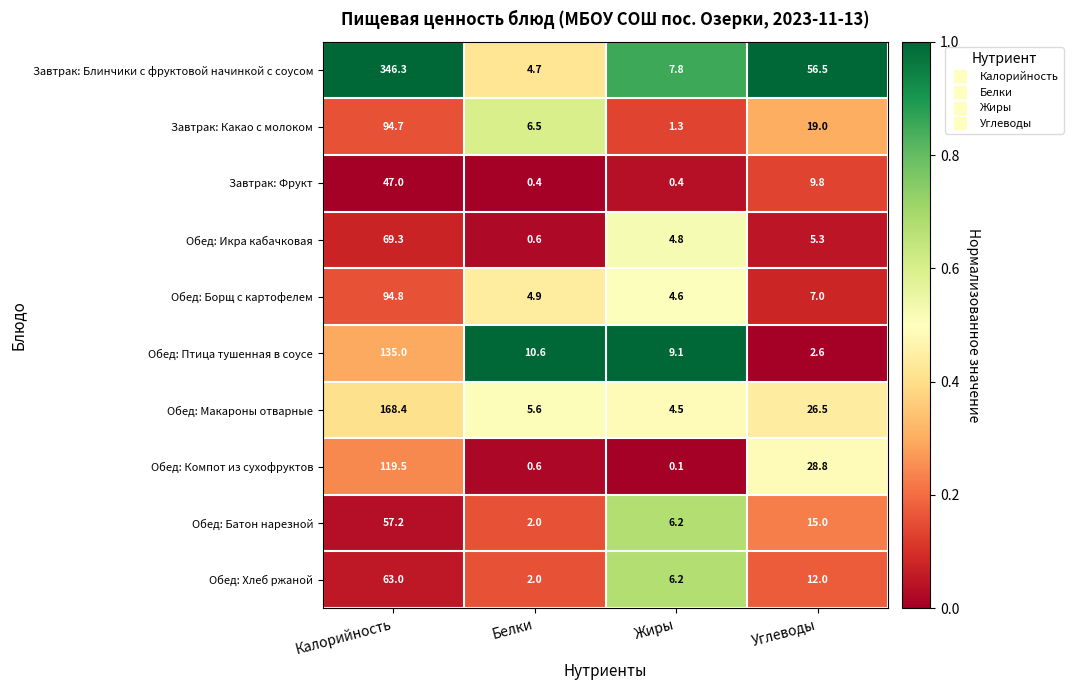

What is the difference between the highest and lowest values at Жиры?

9.0